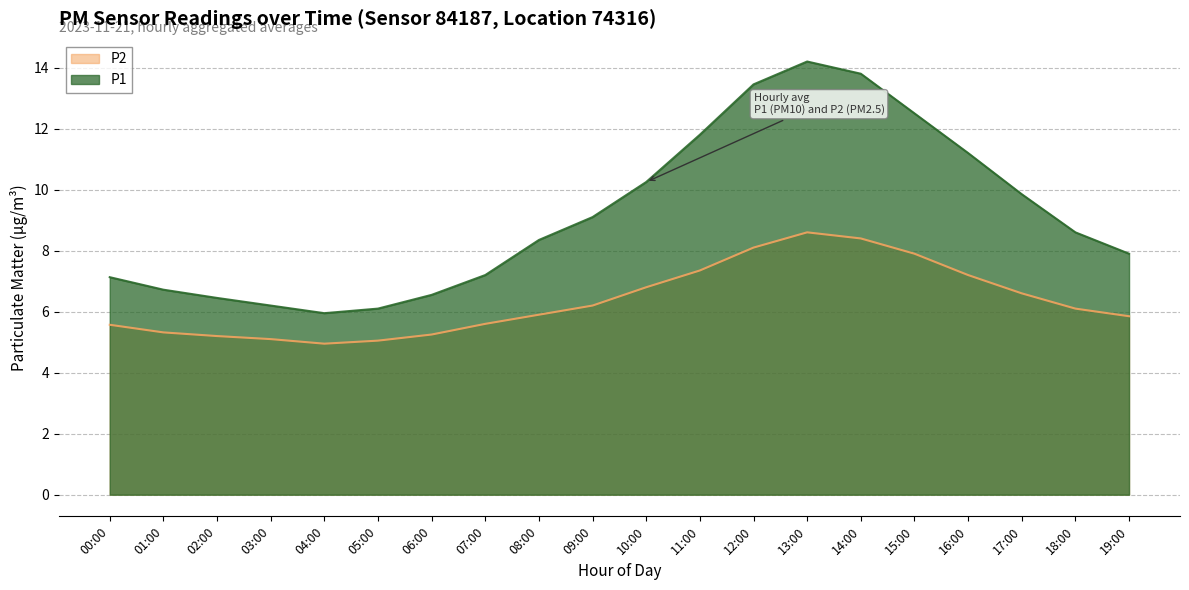

How many data points in P2 are above 6?

10